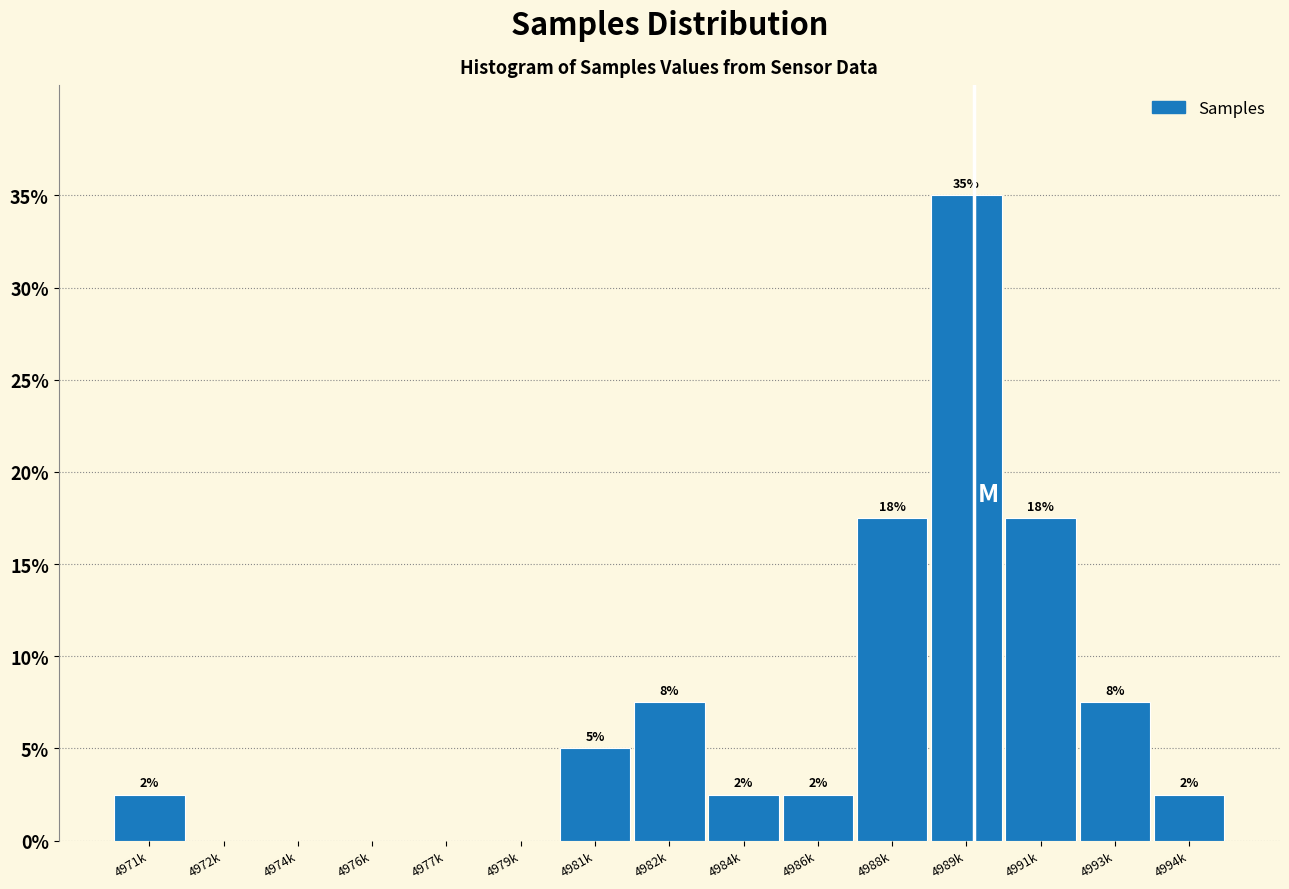

Are the bars horizontal?

No